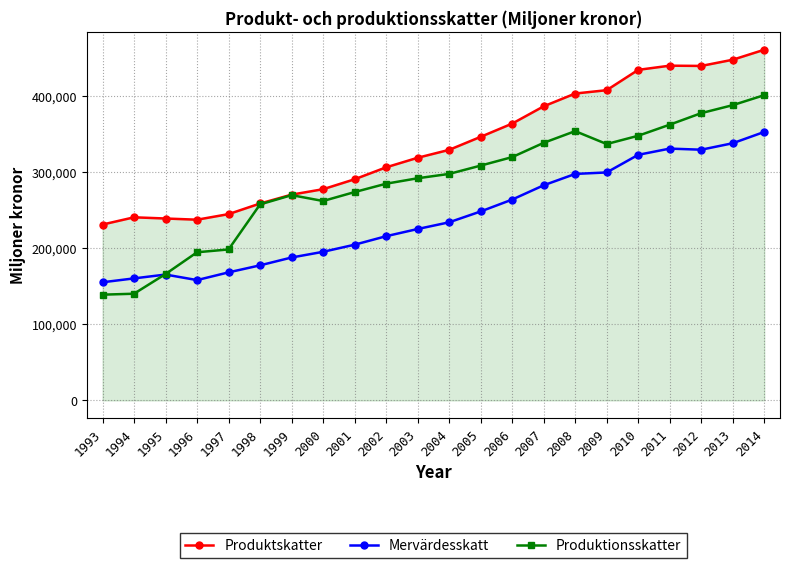

What is the maximum value for Produktionsskatter?

400986